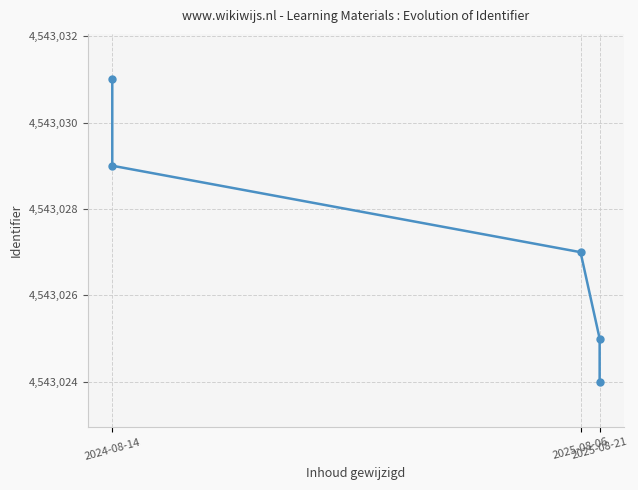

What is the sum of all values?

22715136